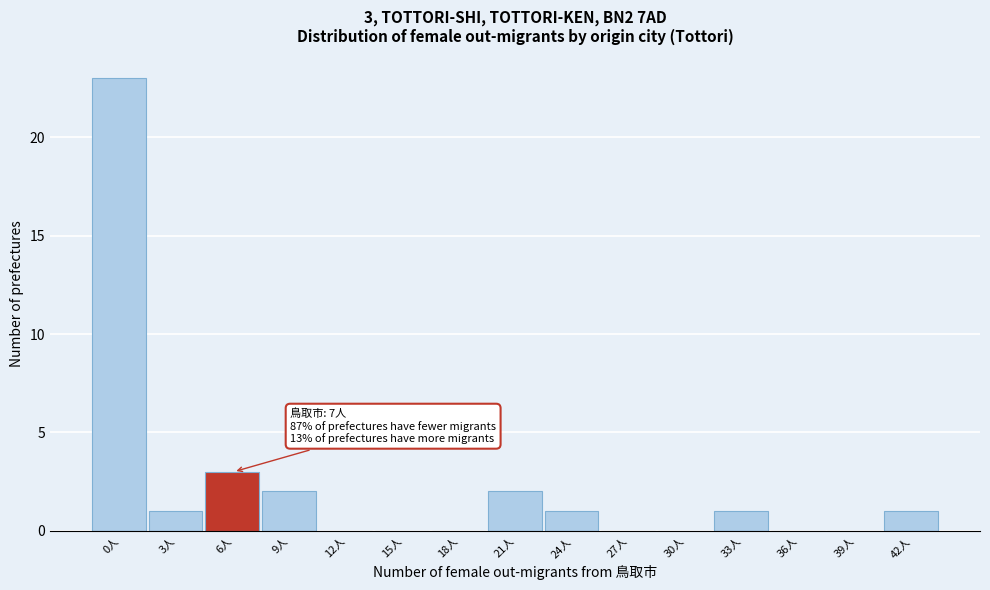

Reading left to right, transcribe all the data shown in this chart.

0人=23	3人=1	6人=3	9人=2	12人=0	15人=0	18人=0	21人=2	24人=1	27人=0	30人=0	33人=1	36人=0	39人=0	42人=1